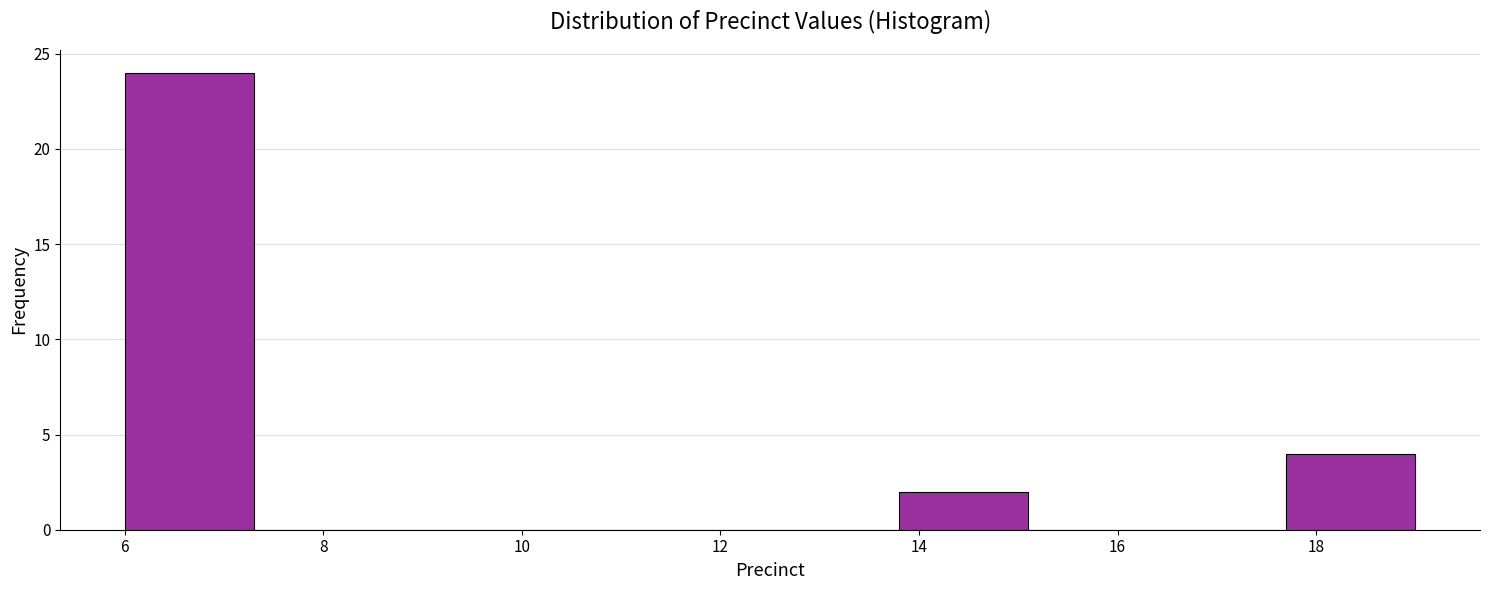

Reading left to right, transcribe this chart: for each bar, give the range it covers on the x-axis and its height. Neither the bar edges nor the heights are printed on the chart, so give them approximately, as read against the axes.

6.0 to 7.3: 24
7.3 to 8.6: 0
8.6 to 9.9: 0
9.9 to 11.2: 0
11.2 to 12.5: 0
12.5 to 13.8: 0
13.8 to 15.1: 2
15.1 to 16.4: 0
16.4 to 17.7: 0
17.7 to 19.0: 4